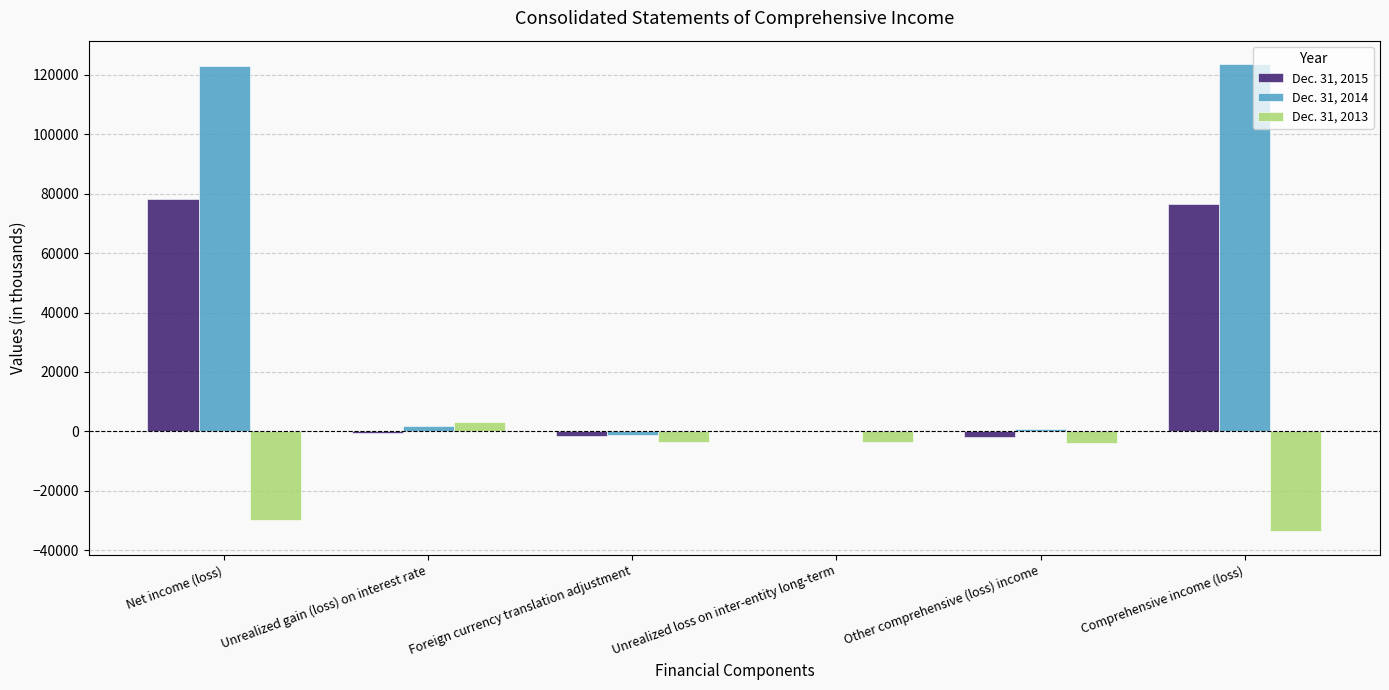

What is the highest value of the Dec. 31, 2013 series?

3160